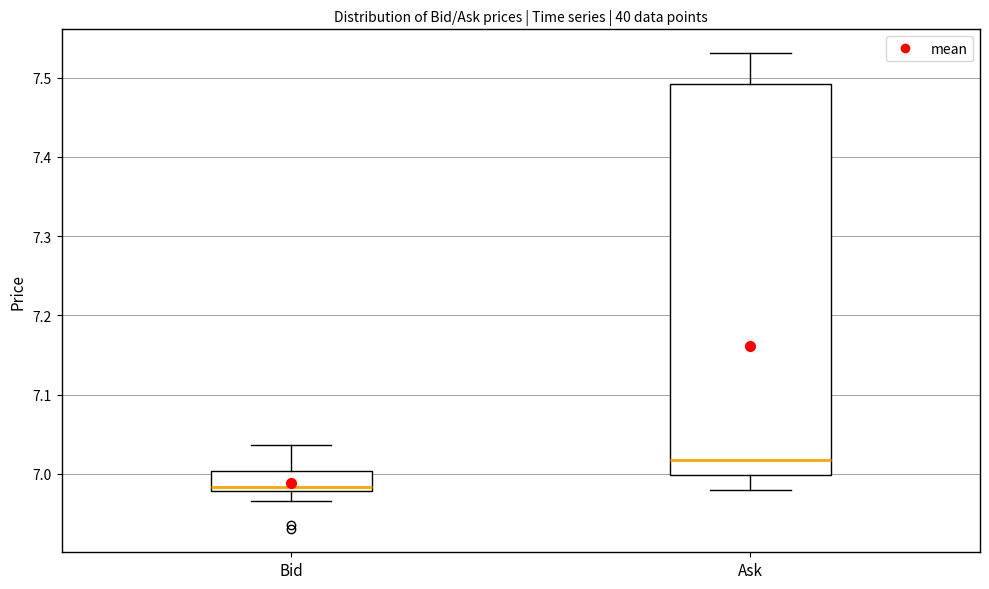

Where does the median line of the box for Ask sit on the y-axis? The values are not printed on the chart, so give them approximately, as read against the axis.

7.02